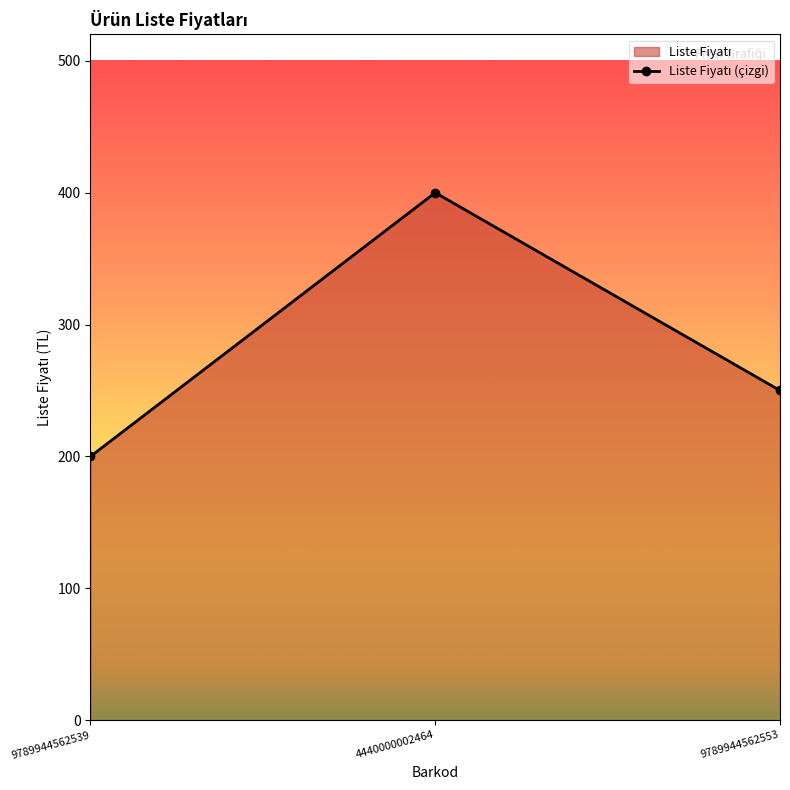

List the labels in order of value, largest first.

4440000002464, 9789944562553, 9789944562539